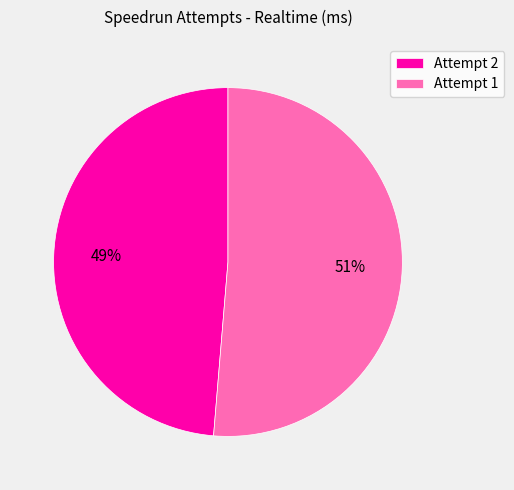

Between Attempt 2 and Attempt 1, which is larger?

Attempt 1